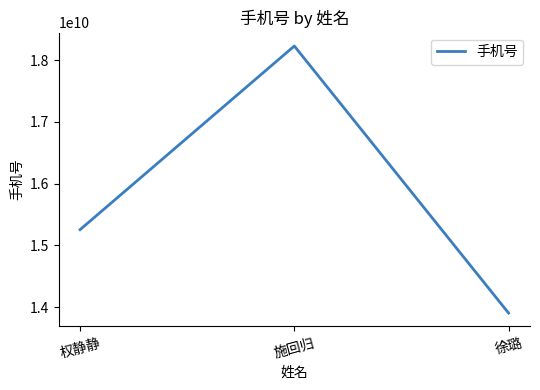

What is the sum of all values?

47387620959